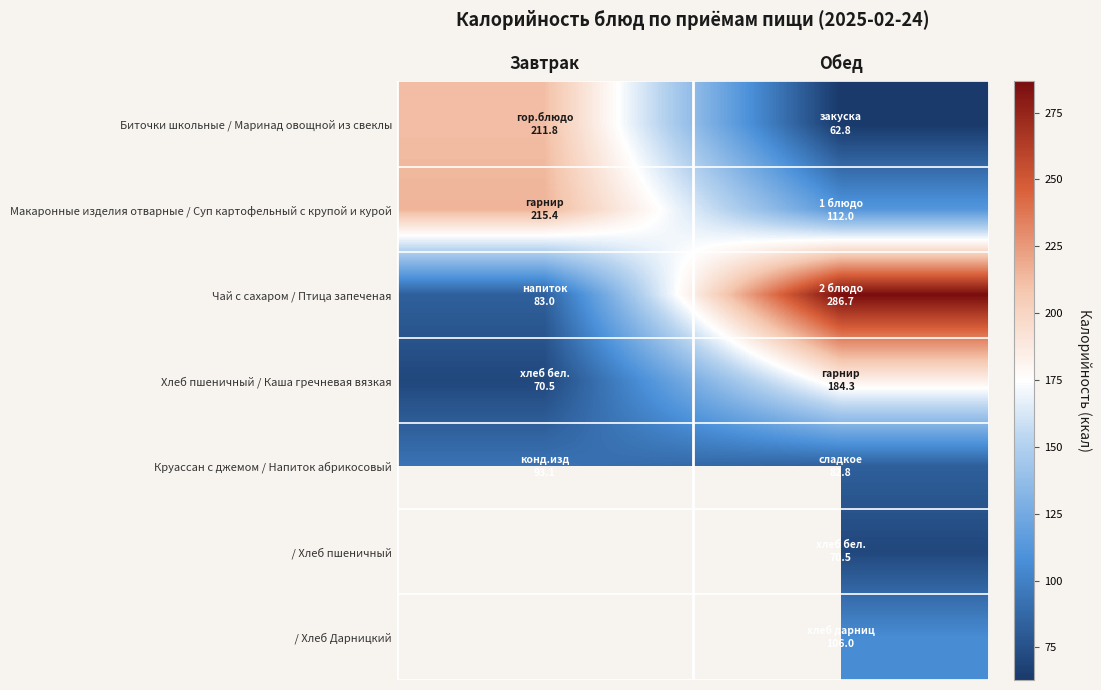

What is the difference between the Чай с сахаром / Птица запеченая values at Обед and Завтрак?

203.7